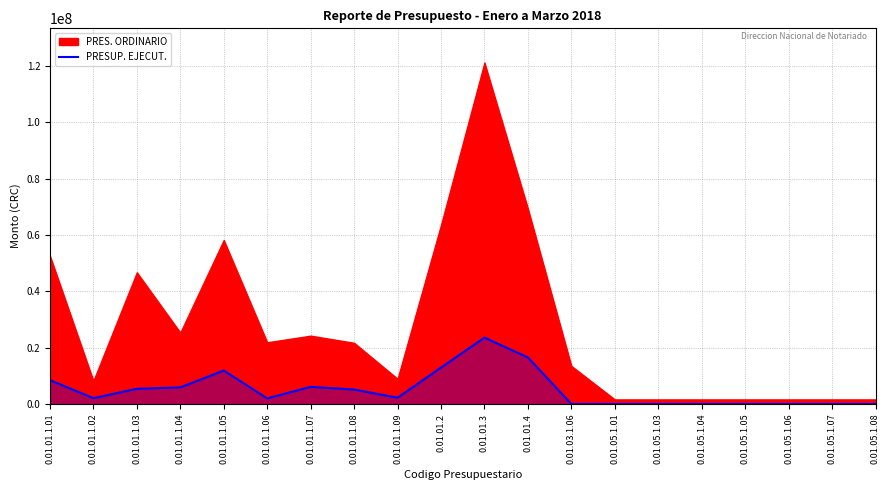

What is the label of the 12th point from the left?

0.01.01.4